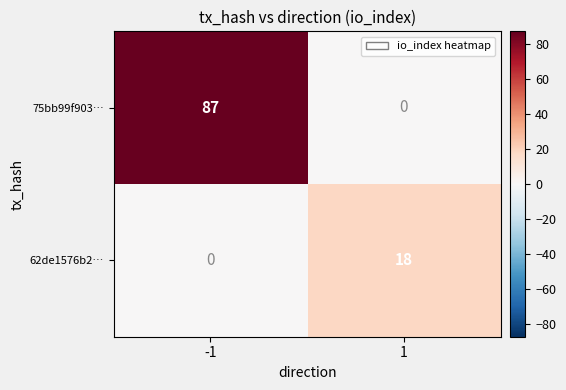

How many data points does each series have?

2